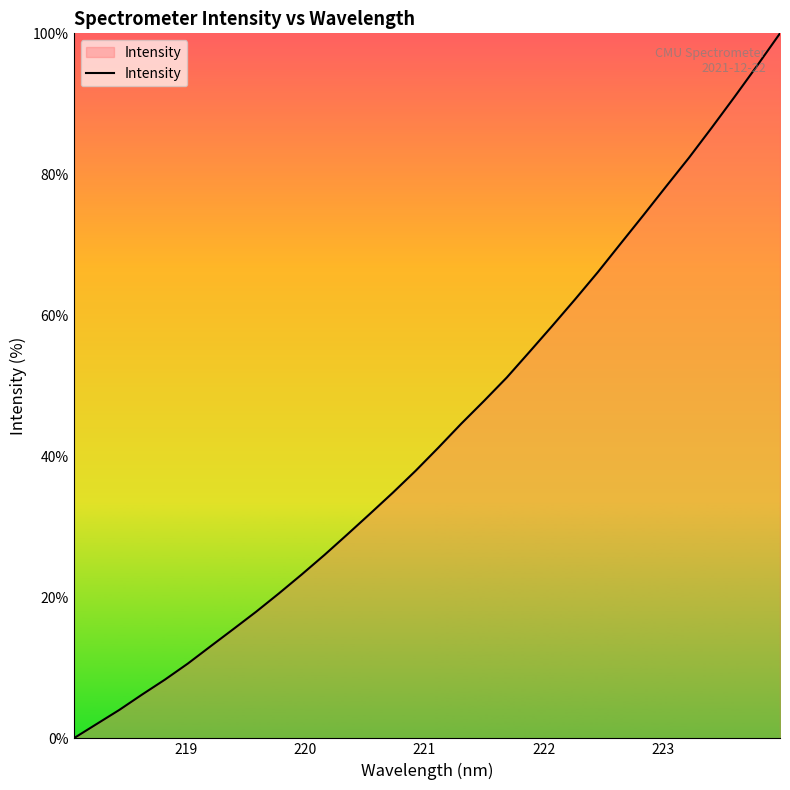

What is the difference between the maximum and minimum values?

100.0